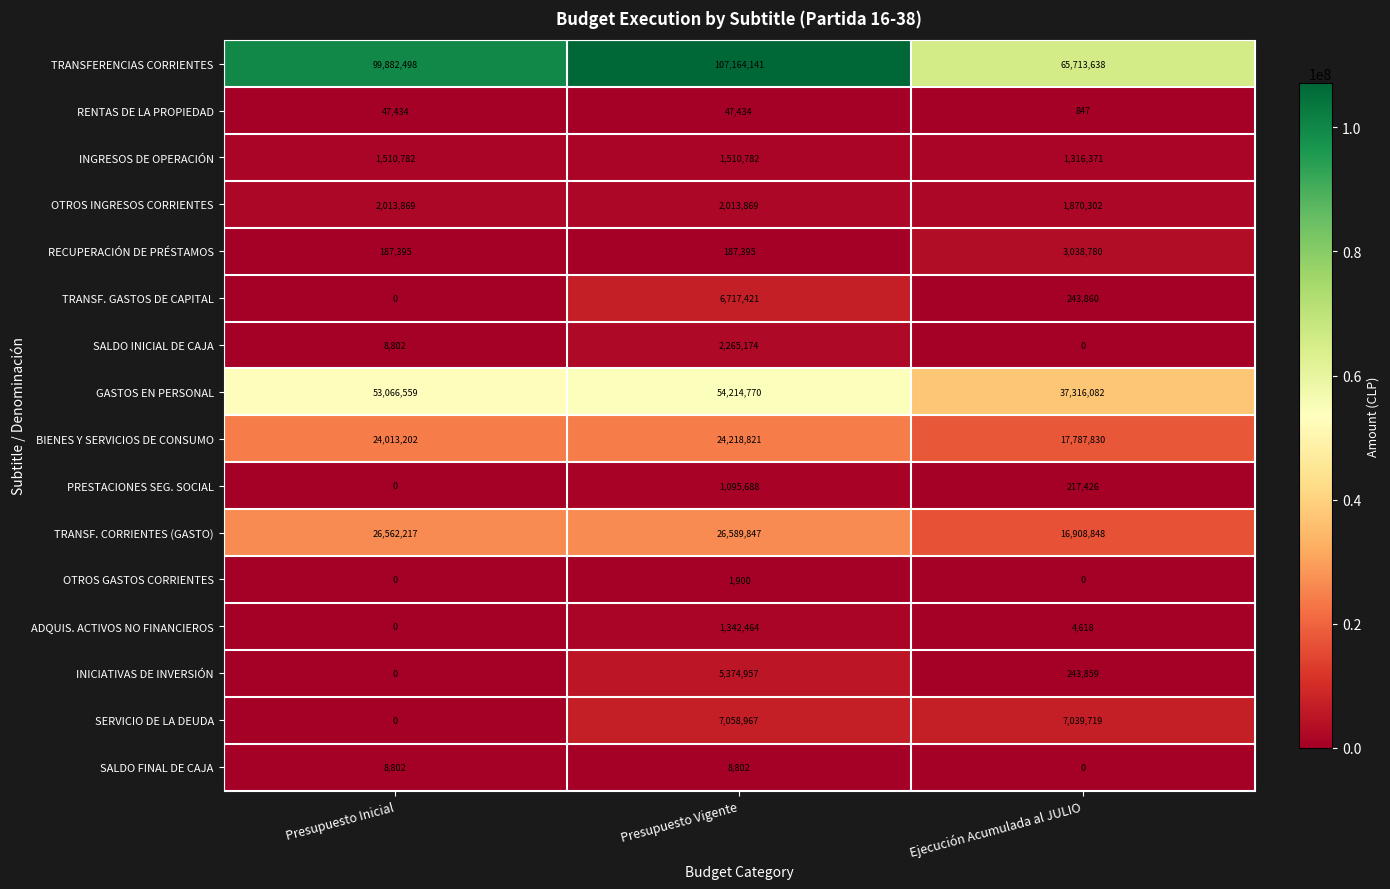

What is the sum of all TRANSF. GASTOS DE CAPITAL values?

6961281